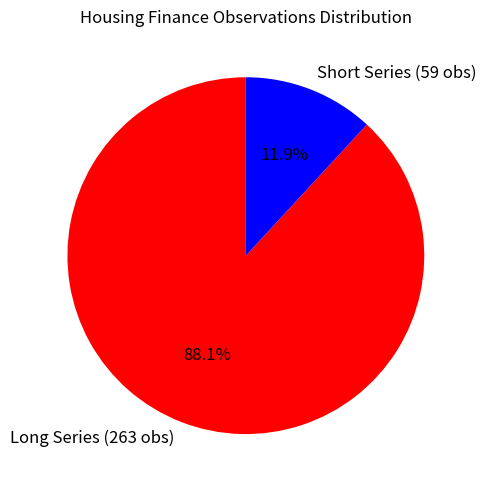

What portion of the pie excludes Short Series (59 obs)?

88.1%